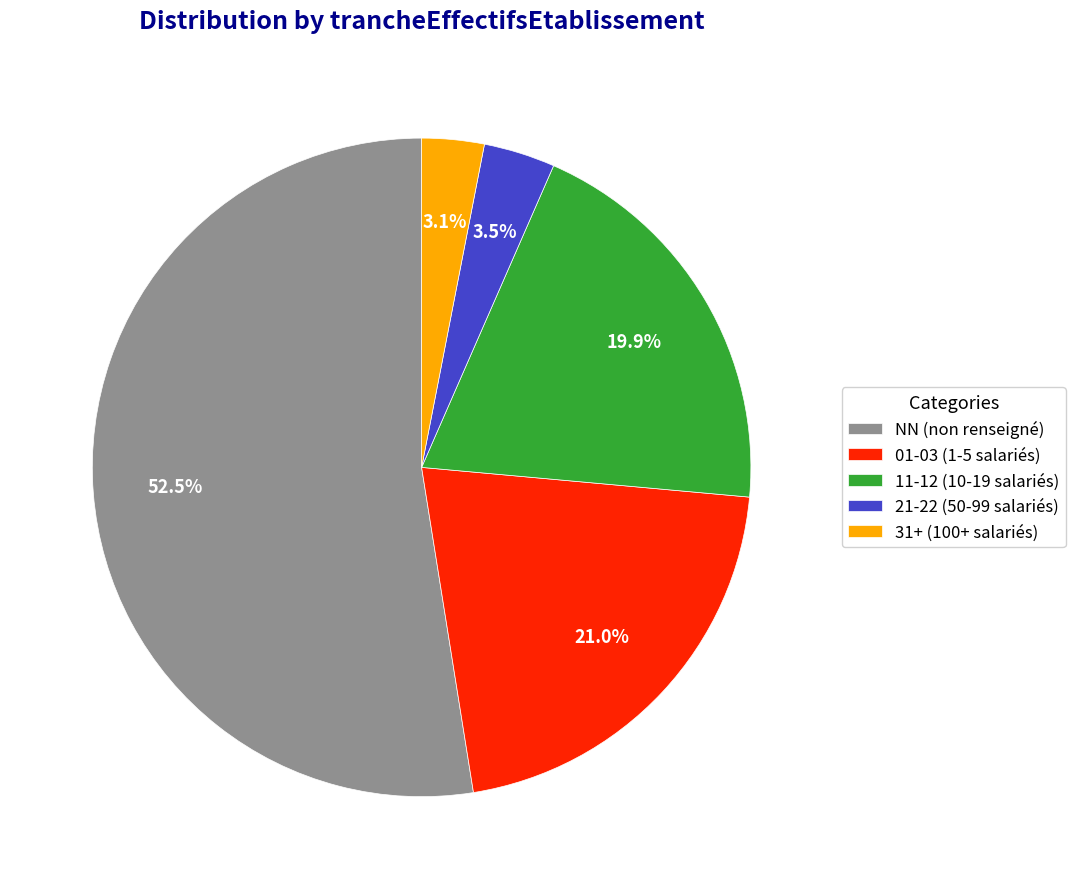

What is the majority slice?

NN (non renseigné)